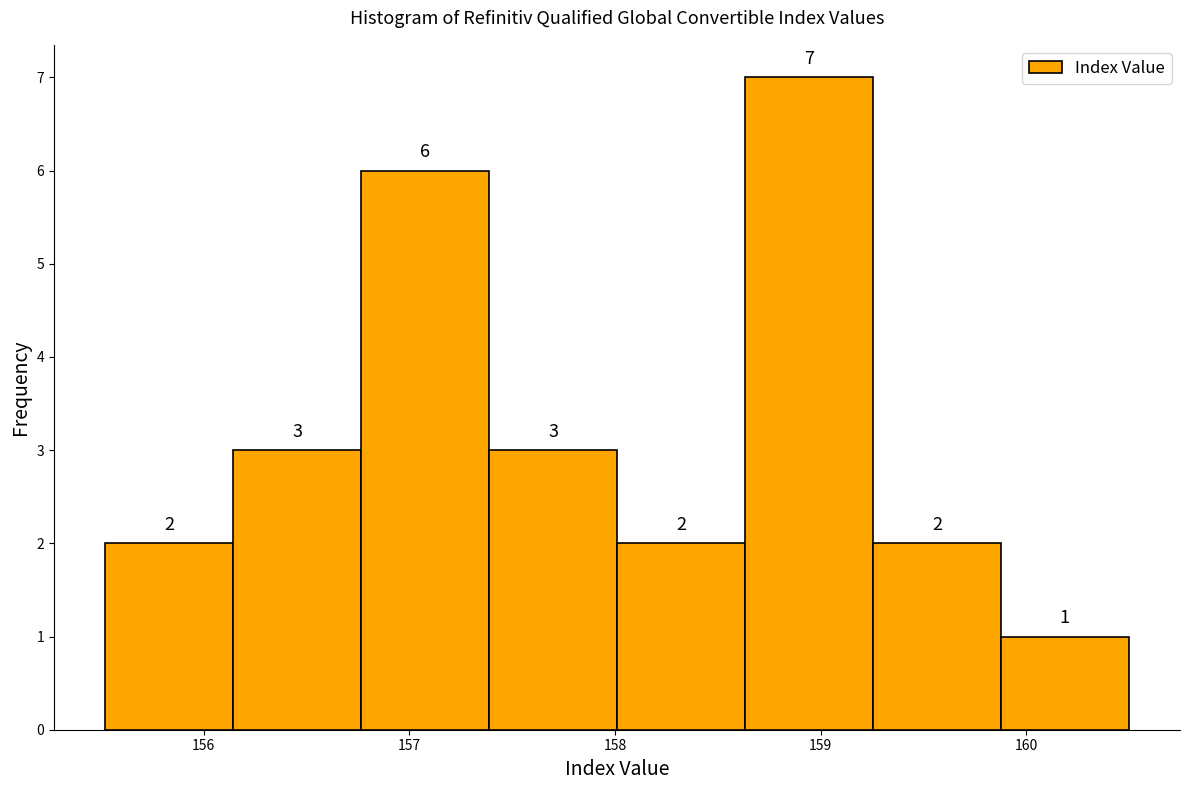

Reading left to right, list every bar in this chart as the range it spans on the x-axis followed by its height. The bar edges are not printed on the chart, so give them approximately, as read against the axis.

155.5 to 156.1: 2
156.1 to 156.8: 3
156.8 to 157.4: 6
157.4 to 158.0: 3
158.0 to 158.6: 2
158.6 to 159.3: 7
159.3 to 159.9: 2
159.9 to 160.5: 1